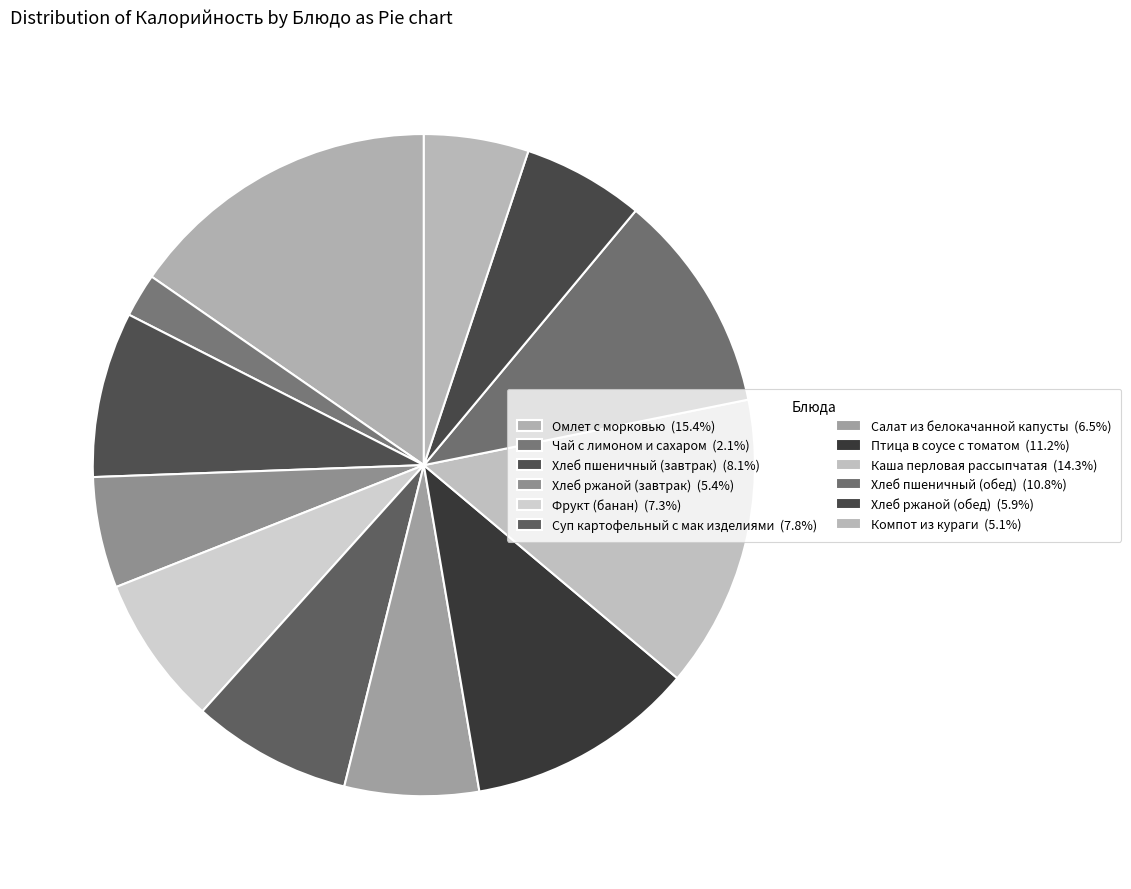

To the nearest percent, what is the average slice percentage?

8%